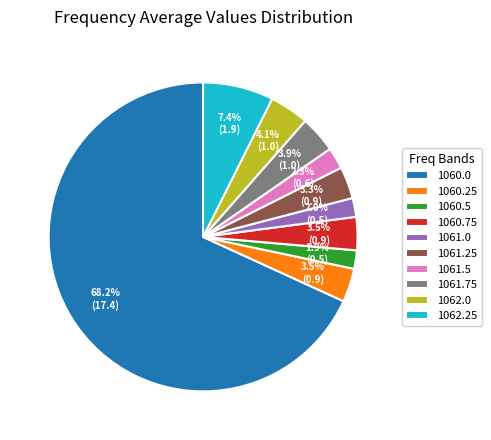

Does 1060.0 represent more than half of the total?

Yes